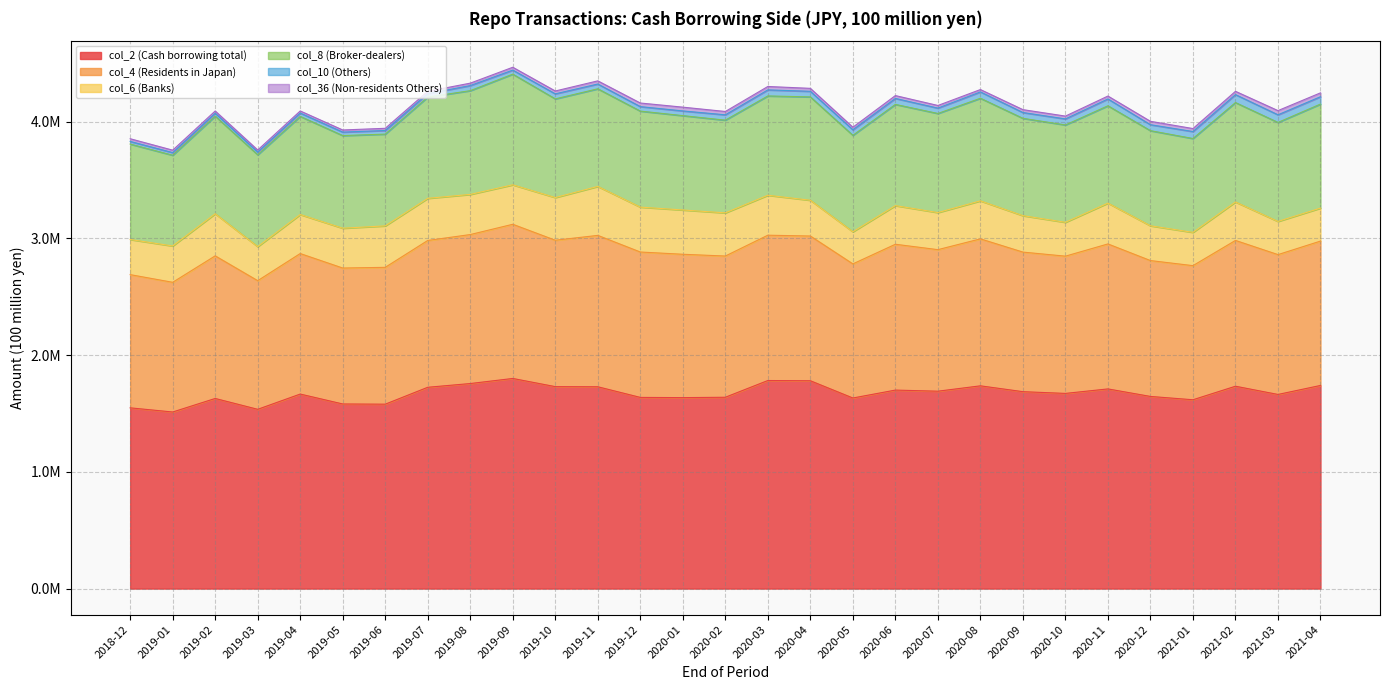

At which label is col_4 (Residents in Japan) closest to 1211626?

2020-07